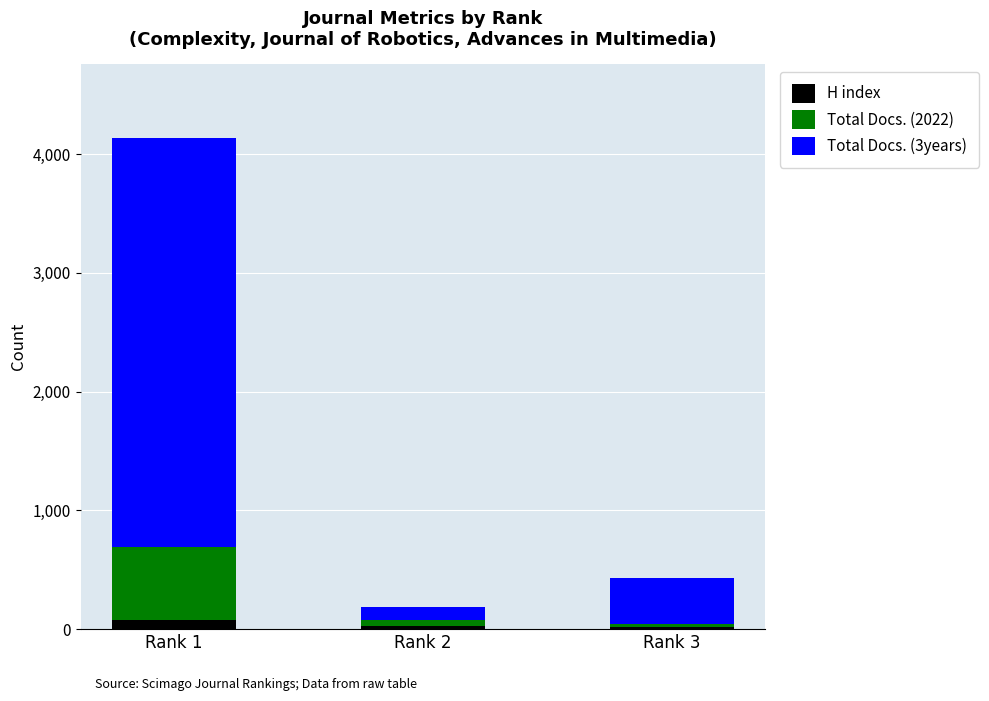

What is the total value across all series at Rank 2?

186